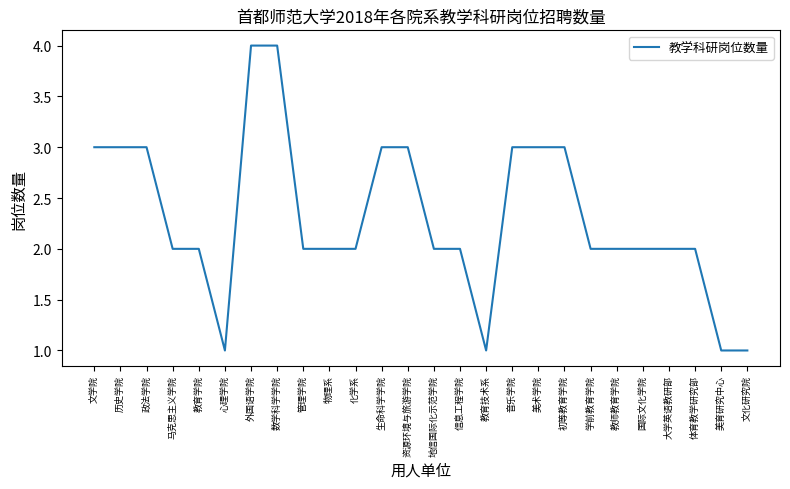

What position from the right is 大学英语教研部?

4